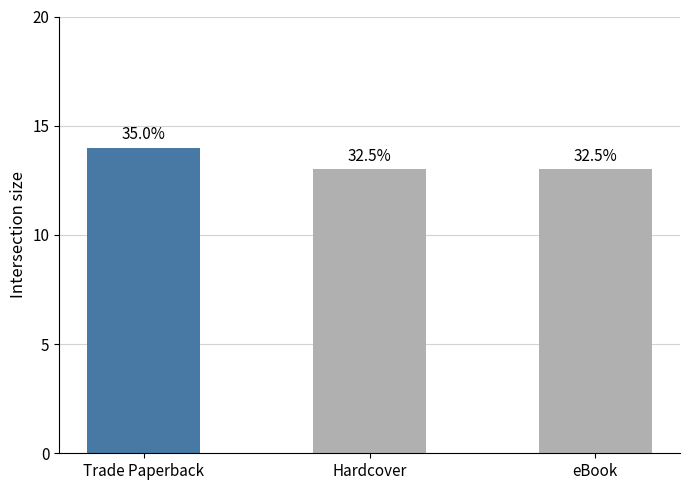

What is the maximum value shown in the chart?

14